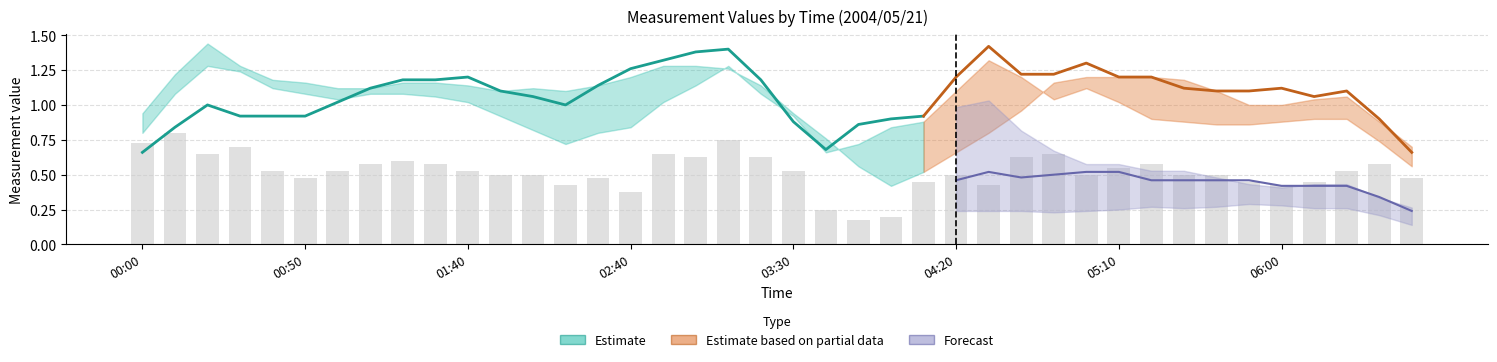

True or false: 10.024 has a value of 0.4 at 01:40.

False